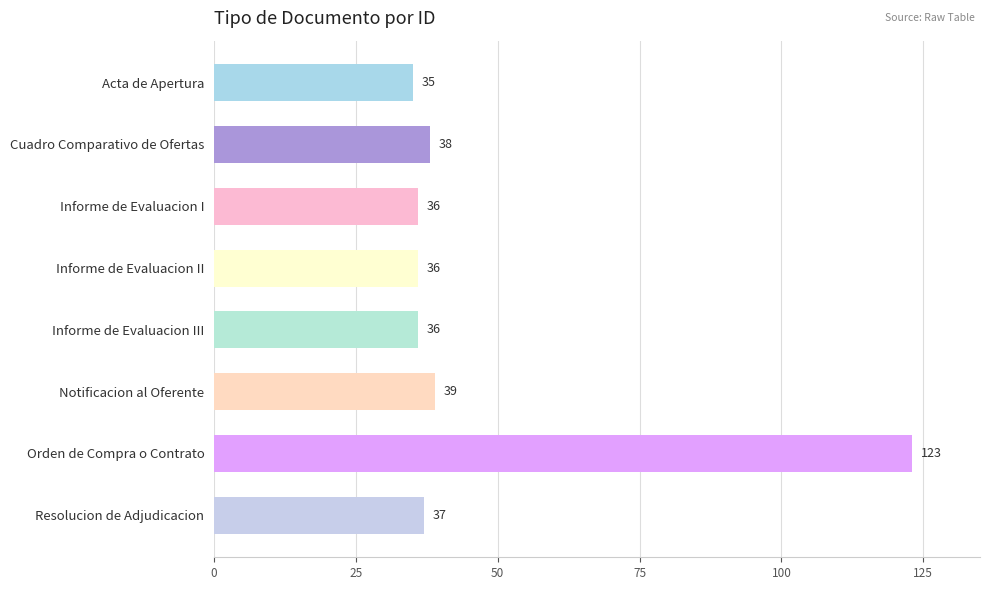

At which label is the value closest to 79?

Notificacion al Oferente